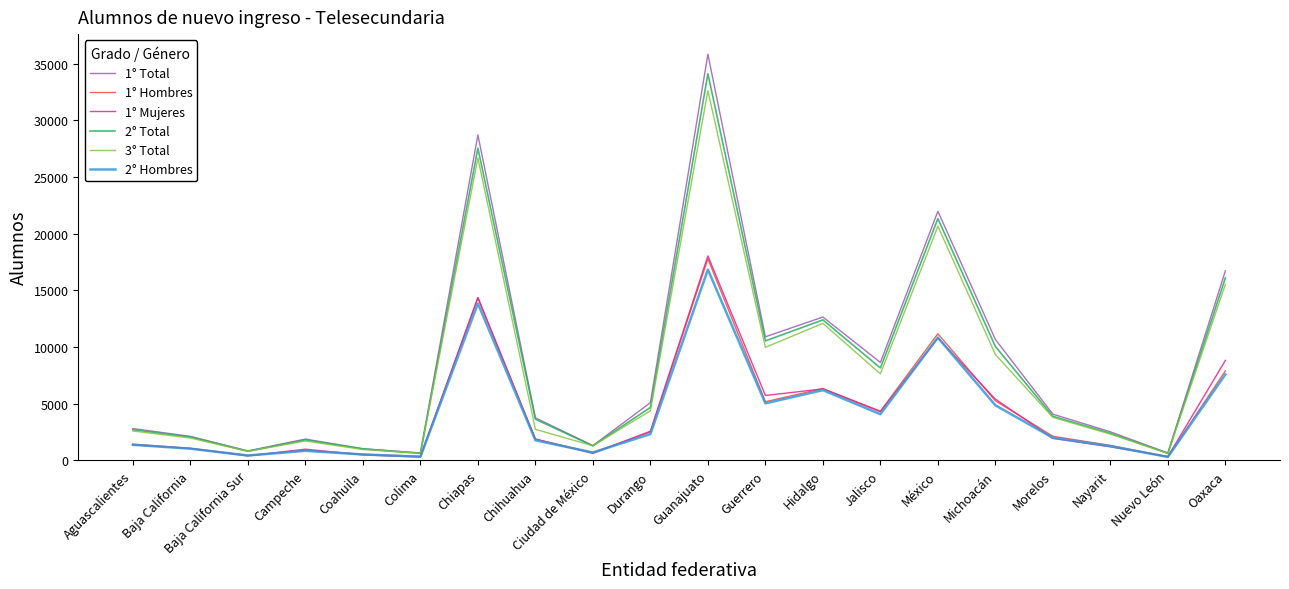

Is this an area chart (filled region under the line)?

No